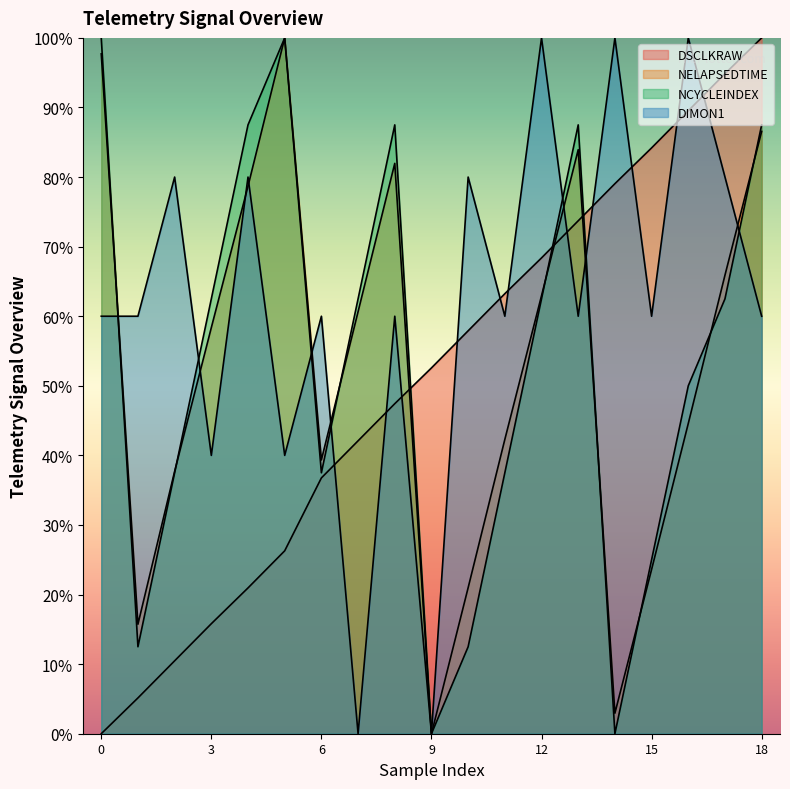

Where do NELAPSEDTIME and DIMON1 first cross each other?

0 and 1